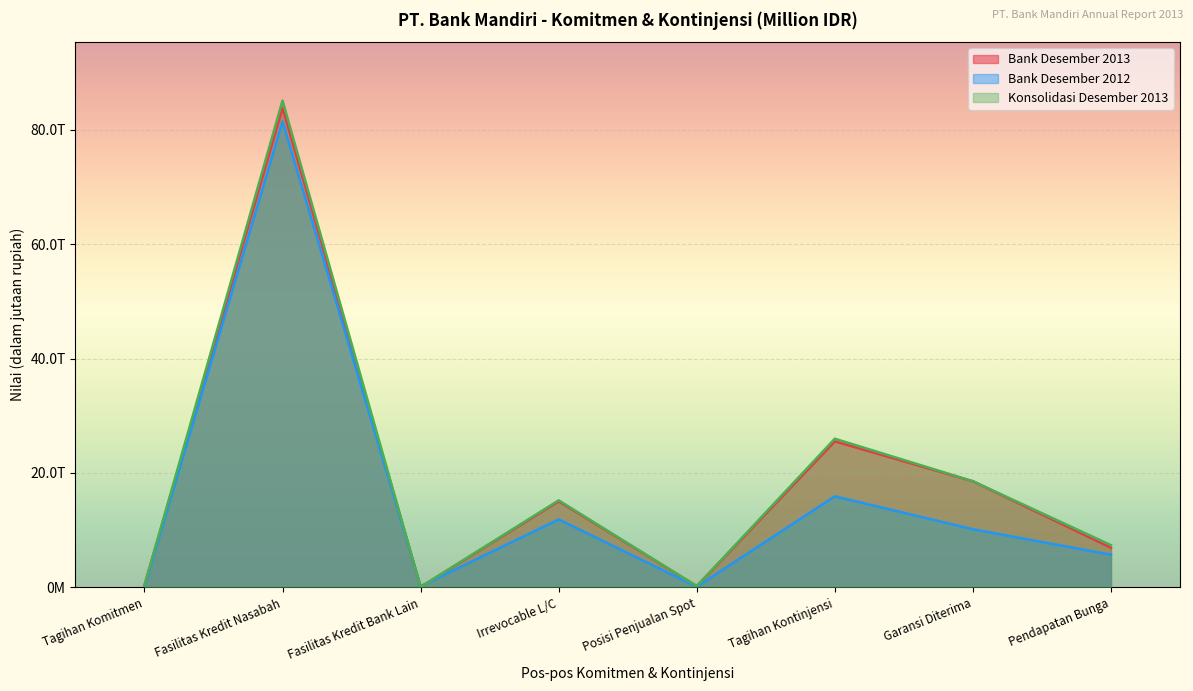

Which series ends up on top after the final intersection of Bank Desember 2012 and Konsolidasi Desember 2013?

Konsolidasi Desember 2013